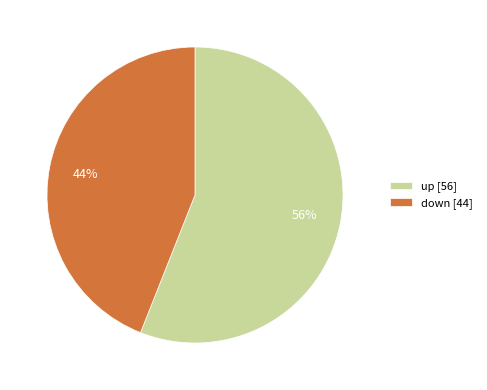

What percentage is the up slice, to the nearest percent?

56%